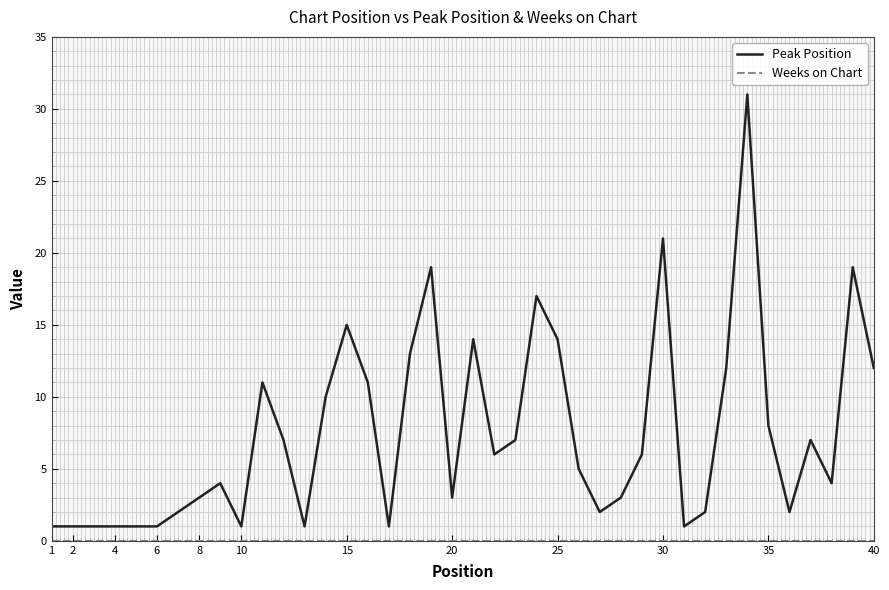

Which series has the largest total across all categories?

Peak Position